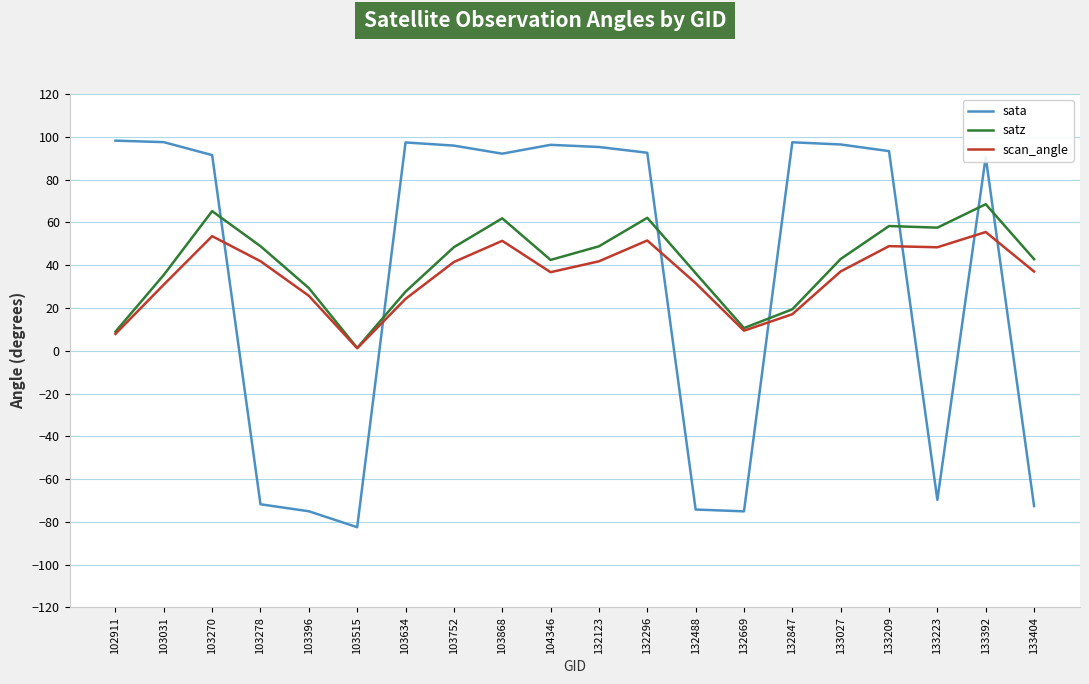

At 103868, list the series in order from smallest to largest.

scan_angle, satz, sata